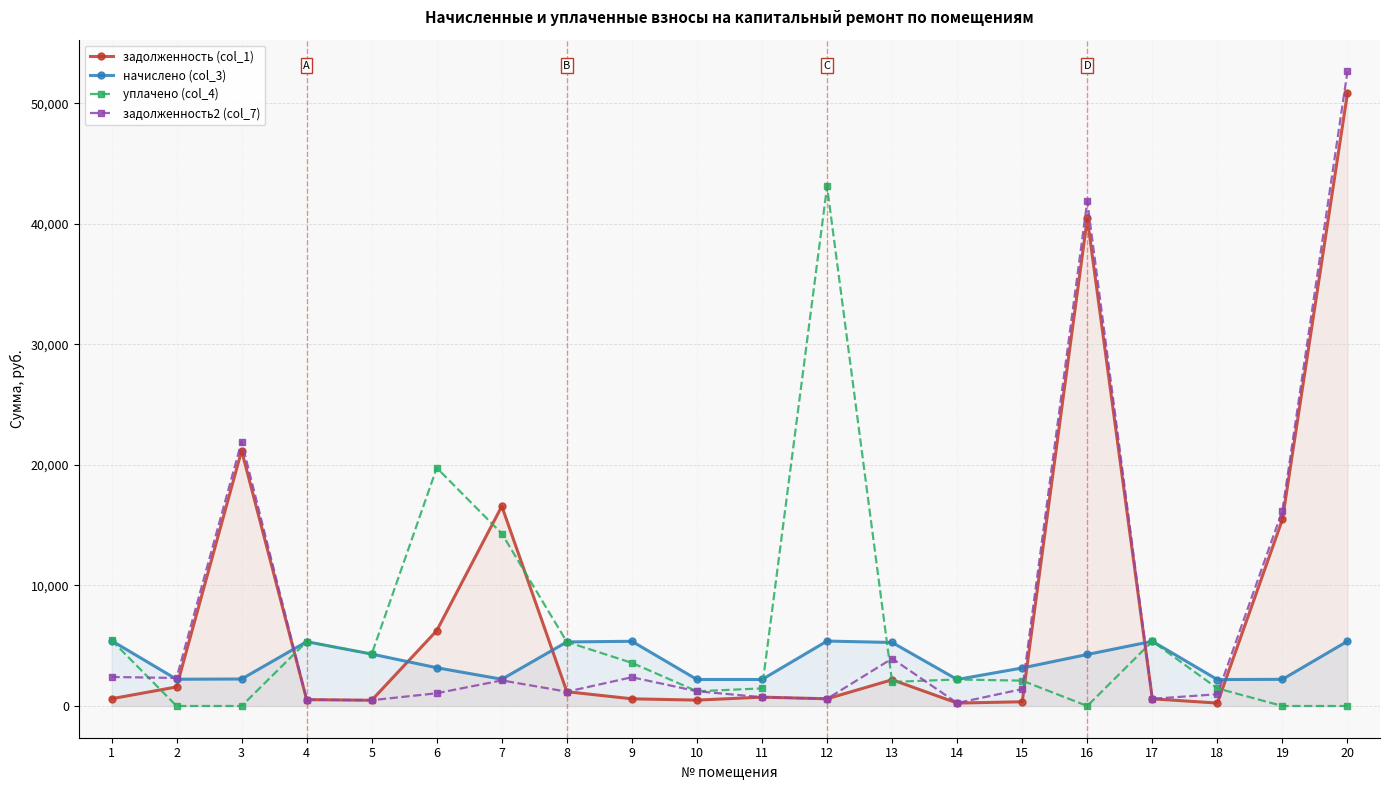

At which label is уплачено (col_4) closest to 21556?

6